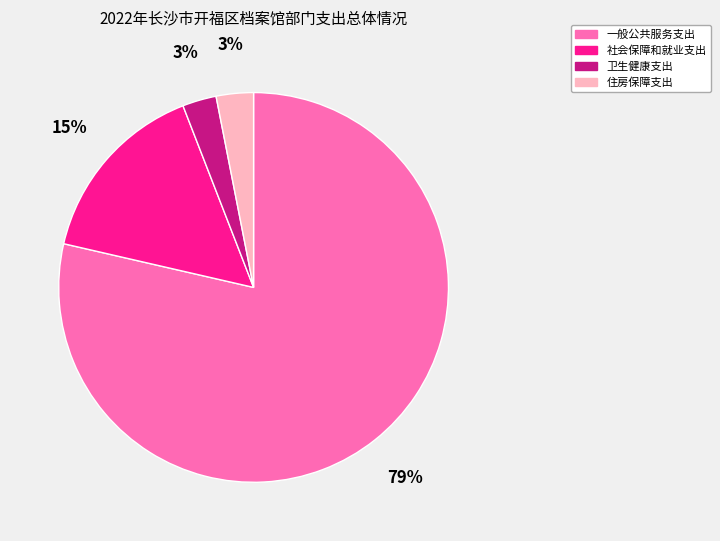

Is there a majority slice in this chart?

Yes